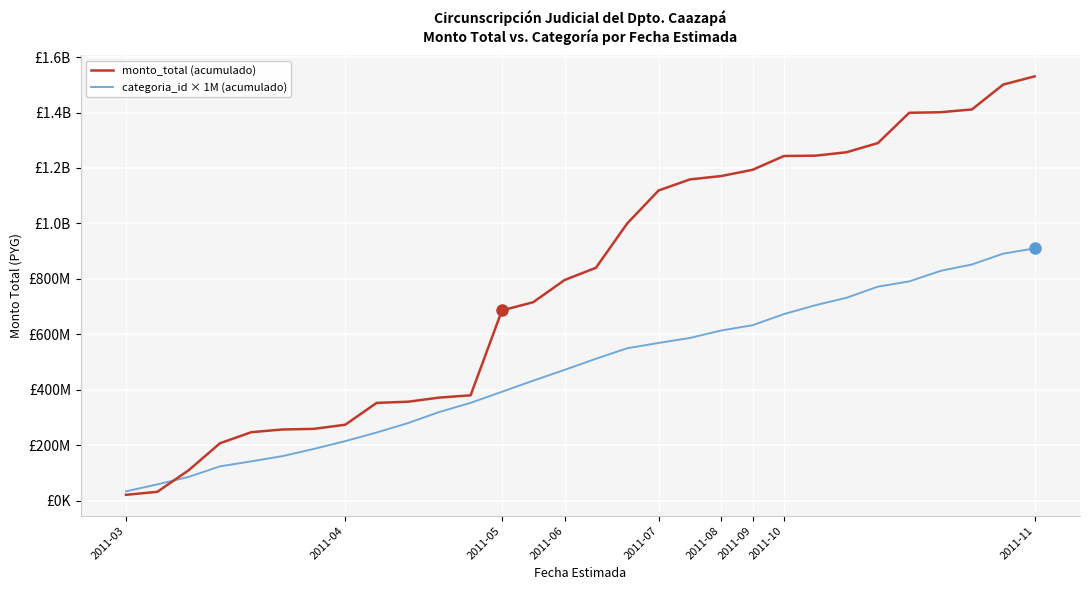

What are all the series names shown in the legend?

monto_total (acumulado), categoria_id × 1M (acumulado)